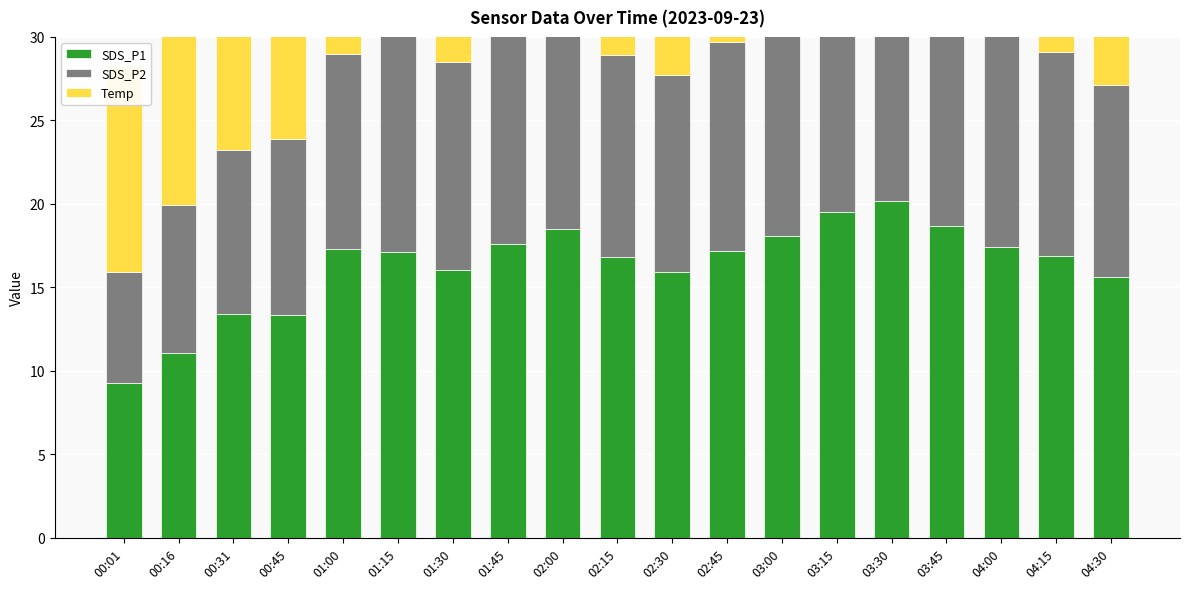

What is the sum of the SDS_P1 values at 02:00 and 00:45?

31.9